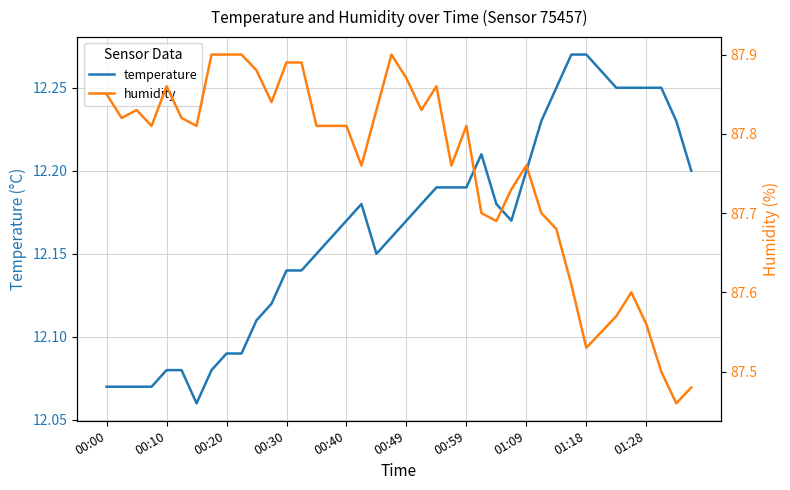

At how many categories does at least one series exceed 35?

40